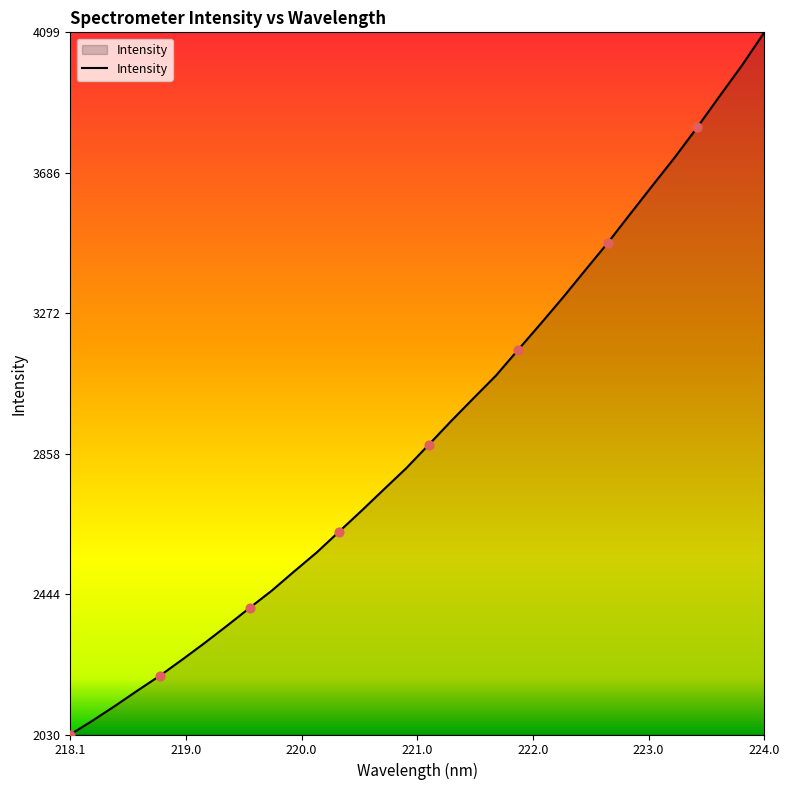

What is the difference between the maximum and minimum values?

2069.6